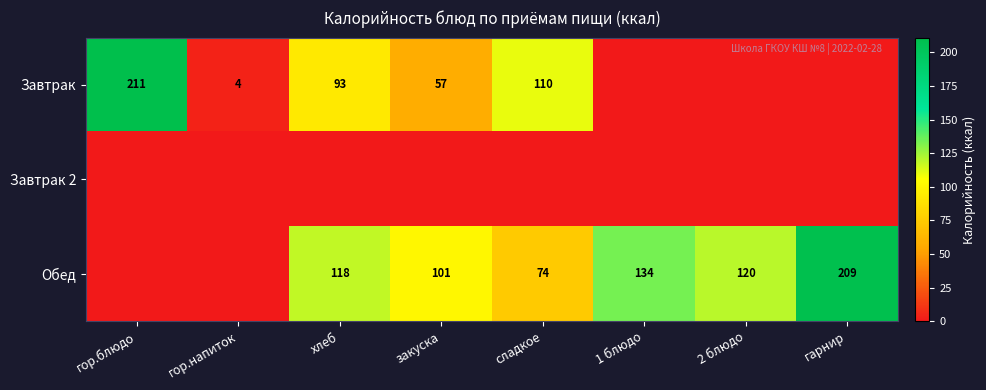

What is the sum of the Обед values at 1 блюдо and закуска?

235